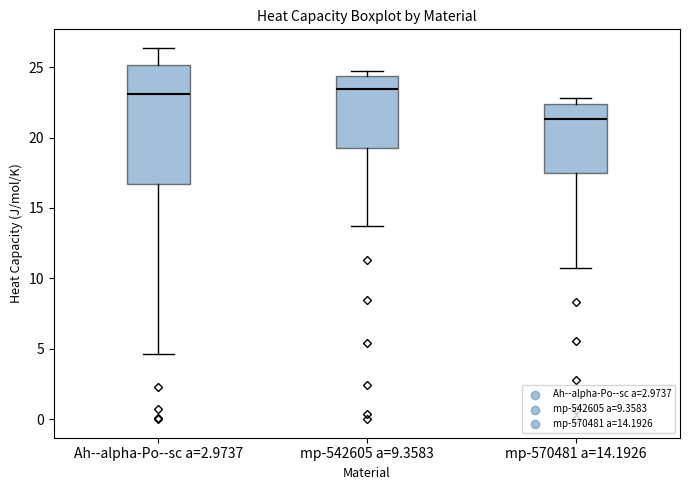

Reading left to right, transcribe this box plot: for each box, give where its median line is, the range the box spans, and where its two whiskers end, as read against the y-axis. The values are not printed on the chart, so give them approximately, as read against the axis.

Ah--alpha-Po--sc a=2.9737: median 23.0, box 16.5 to 25.0, whiskers 4.5 to 26.5
mp-542605 a=9.3583: median 23.5, box 19.5 to 24.5, whiskers 13.5 to 25.0
mp-570481 a=14.1926: median 21.5, box 17.5 to 22.5, whiskers 10.5 to 23.0